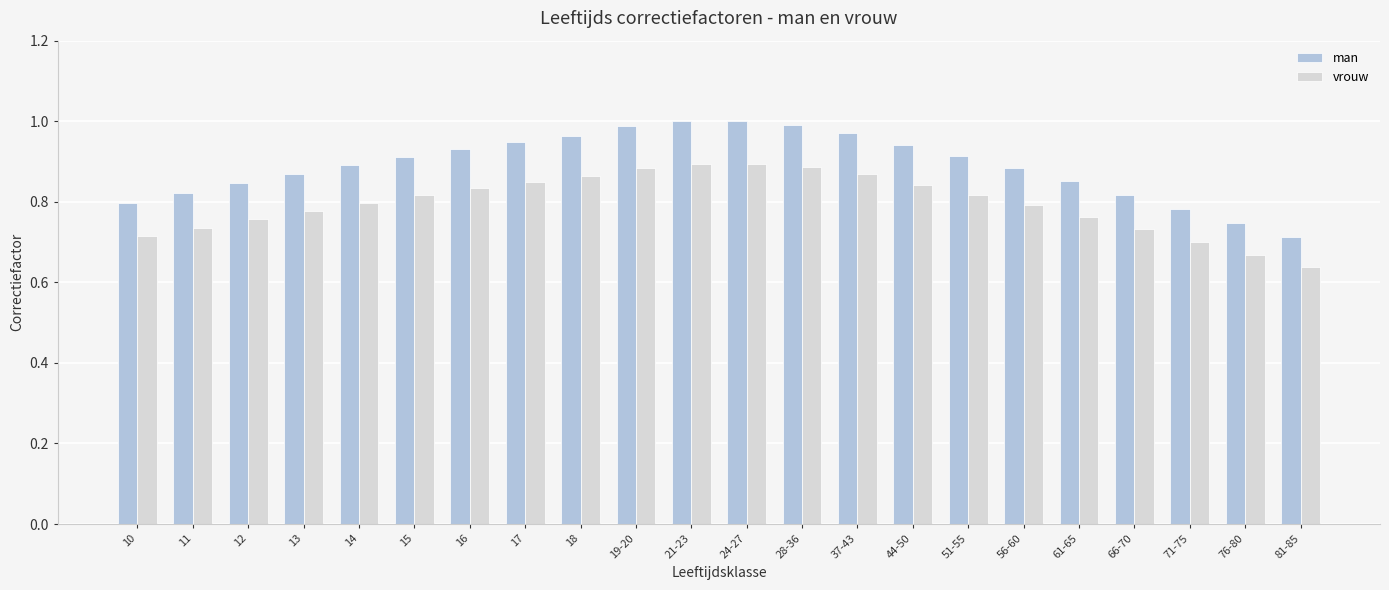

How many vrouw values are between 0 and 1?

22